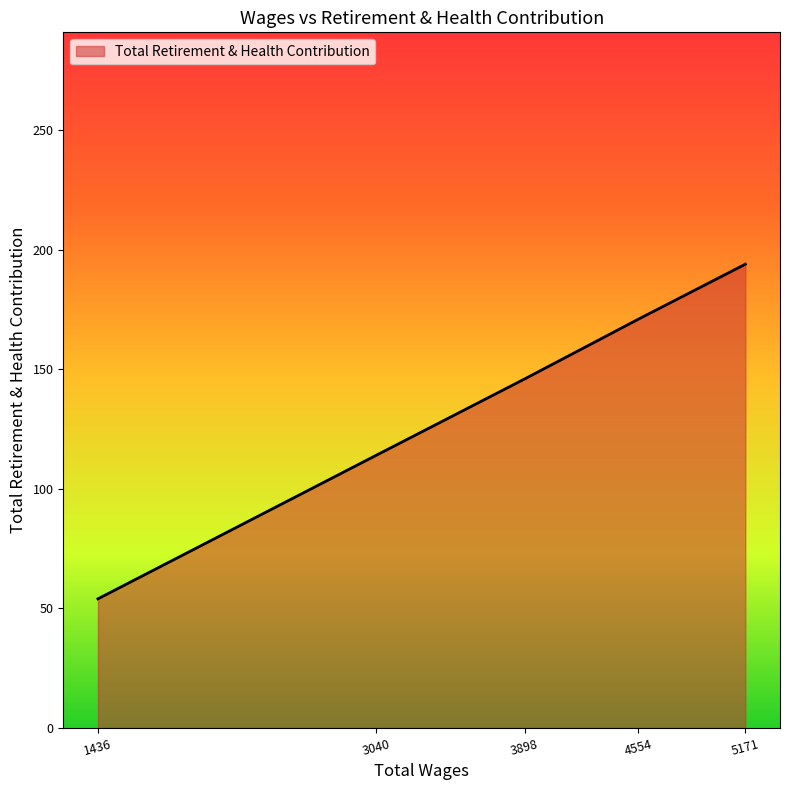

What is the maximum value shown in the chart?

194